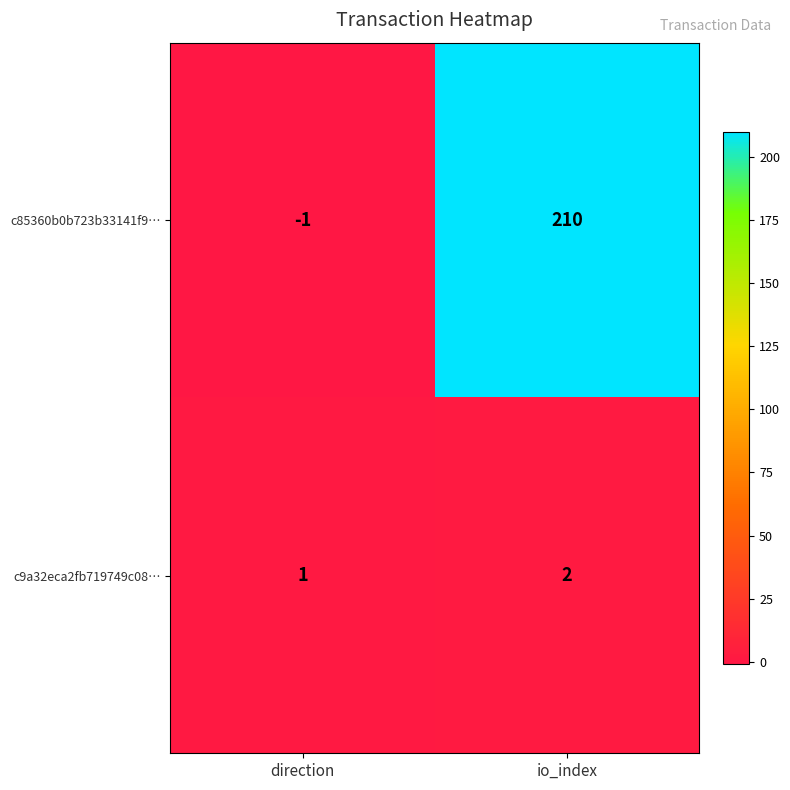

True or false: c85360b0b723b33141f9… has a value of 210 at io_index.

True